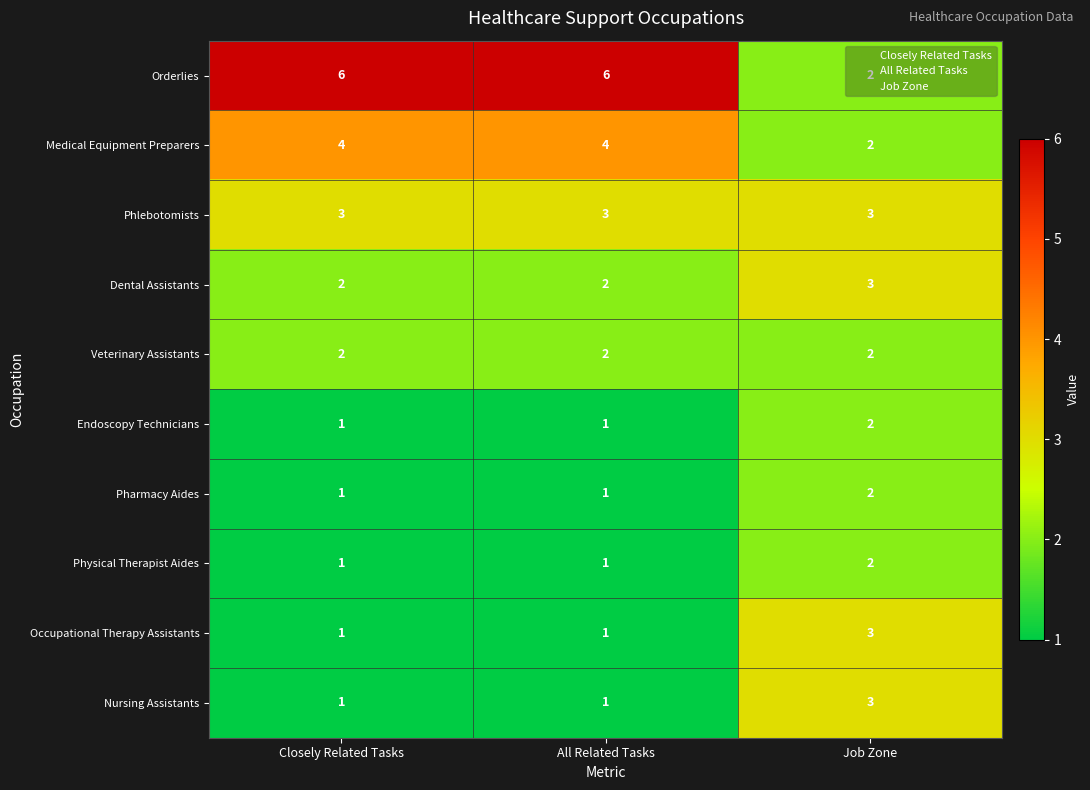

What is the sum of all Orderlies values?

14